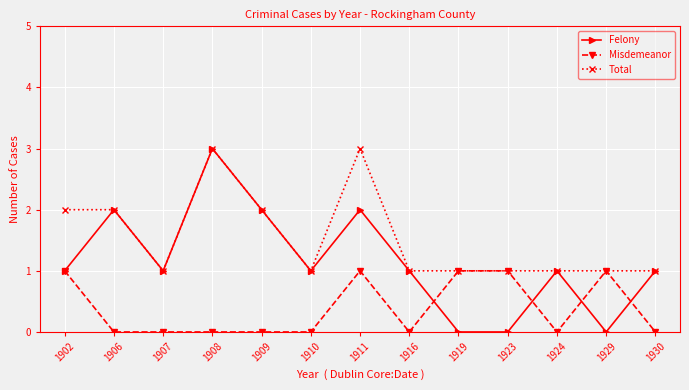

Count the number of data series in this chart.

3